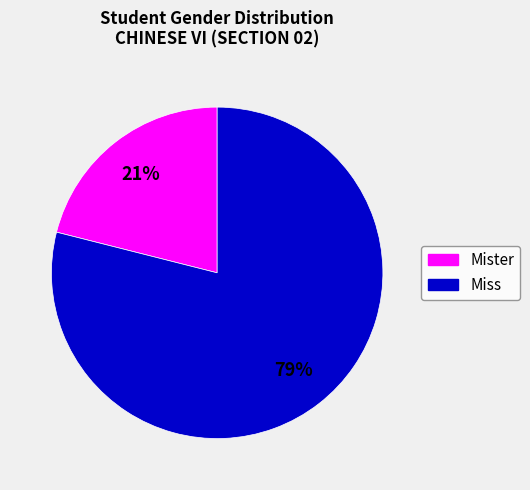

Combined, do Mister and Miss account for over 50%?

Yes